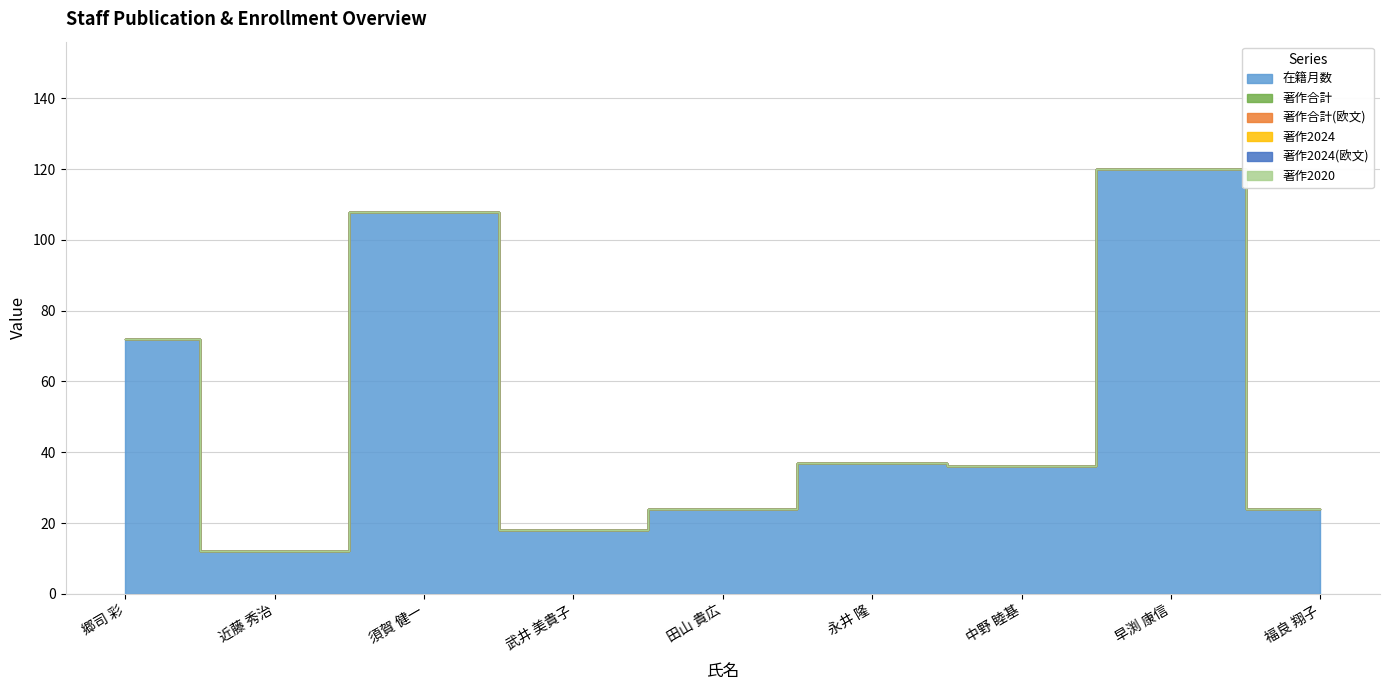

At which category does the chart reach its minimum across all series?

郷司 彩